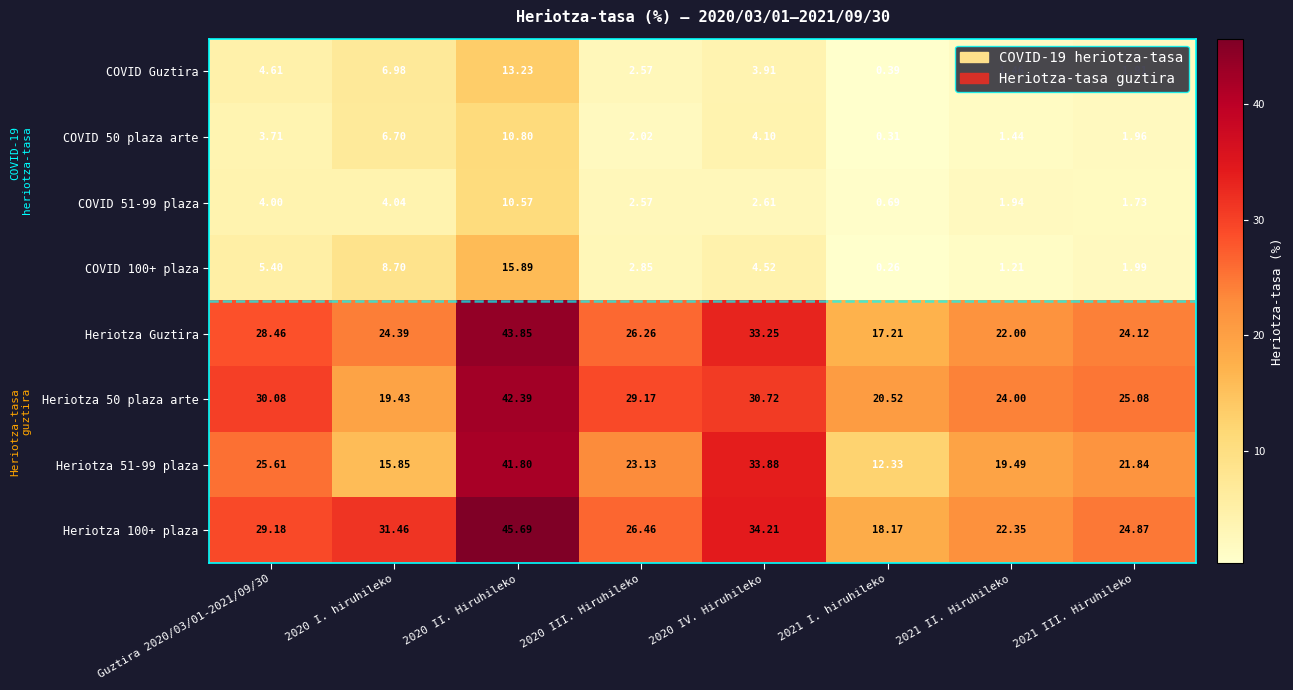

Is the value of Heriotza 51-99 plaza at 2021 II. Hiruhileko greater than the value of Heriotza 100+ plaza at Guztira 2020/03/01-2021/09/30?

No